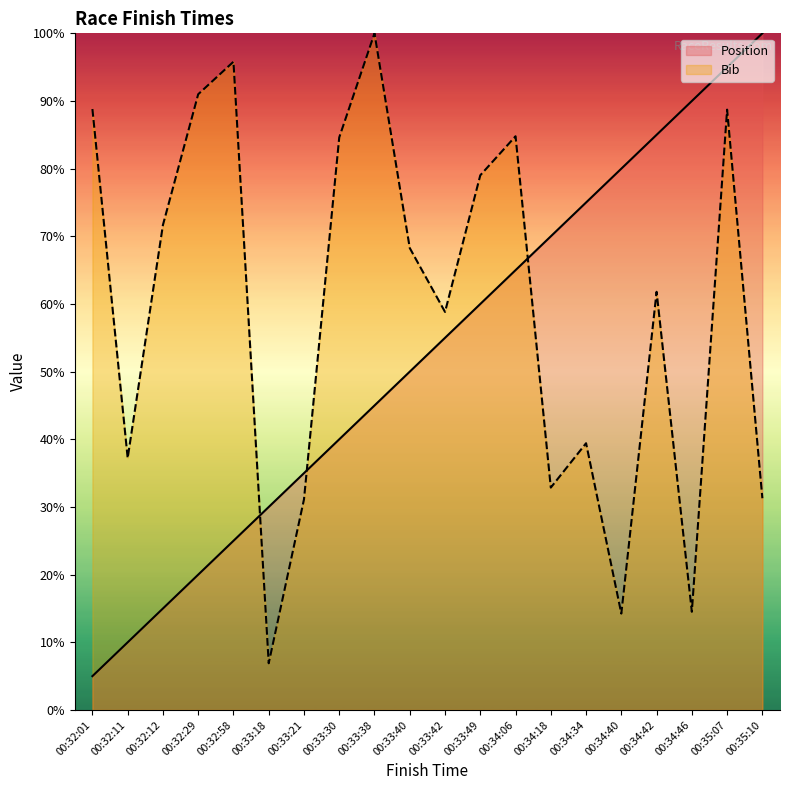

The value of Bib at 00:34:06 is 84.8. True or false?

True